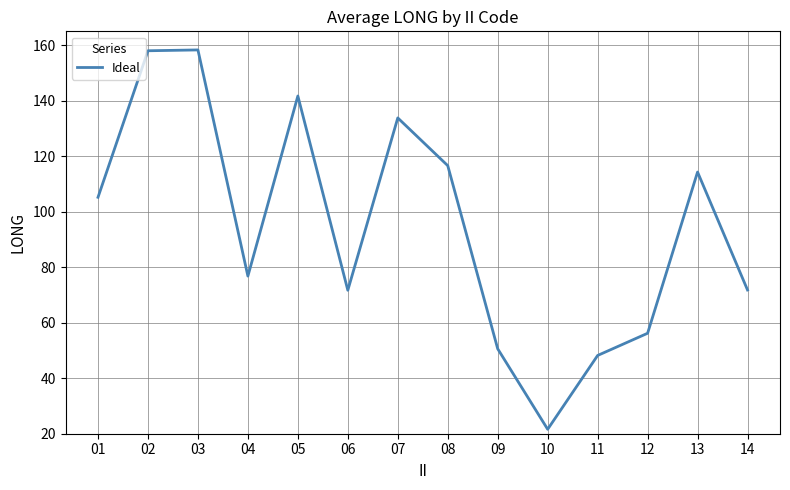

What is the difference between the maximum and minimum values?

136.7